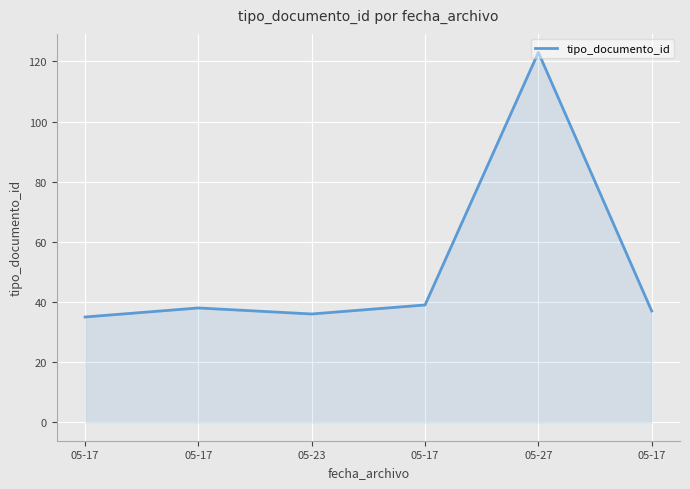

Does the chart have visible grid lines?

Yes